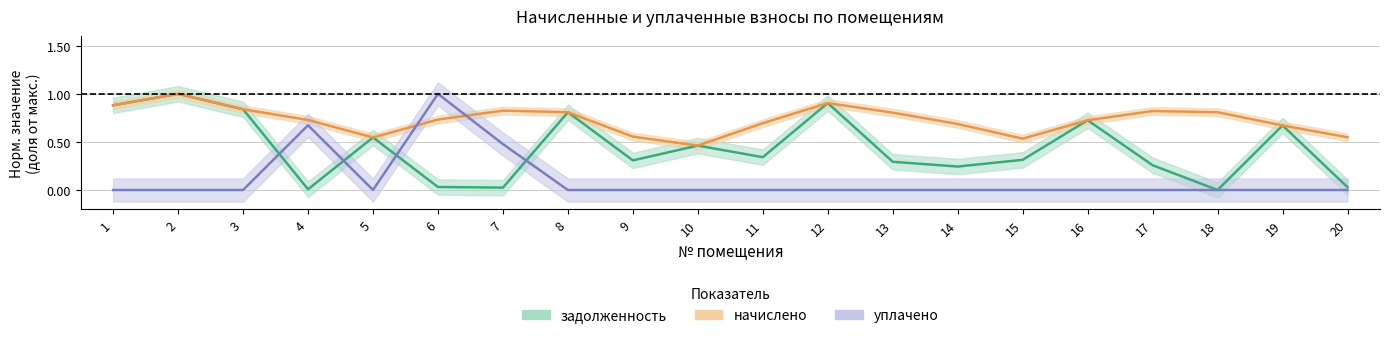

Which series changed the most between 12 and 16?

задолженность